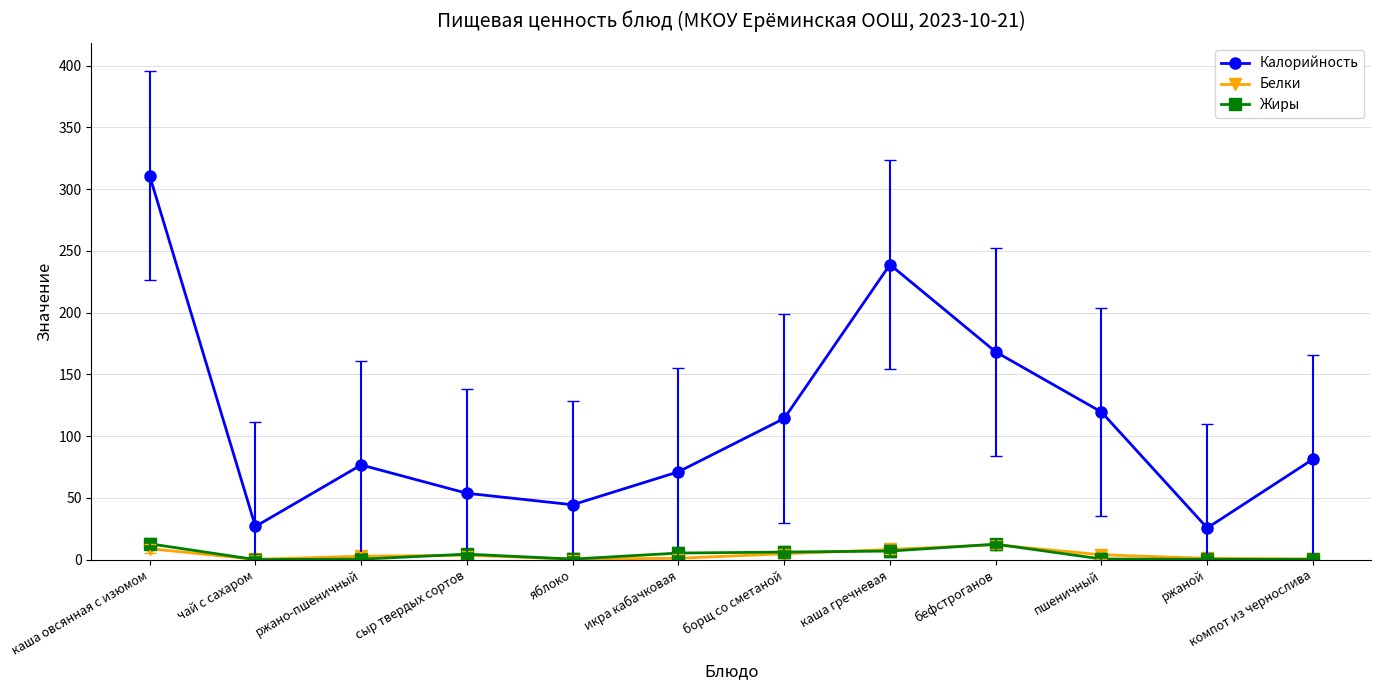

What is the label of the 9th point from the left?

бефстроганов